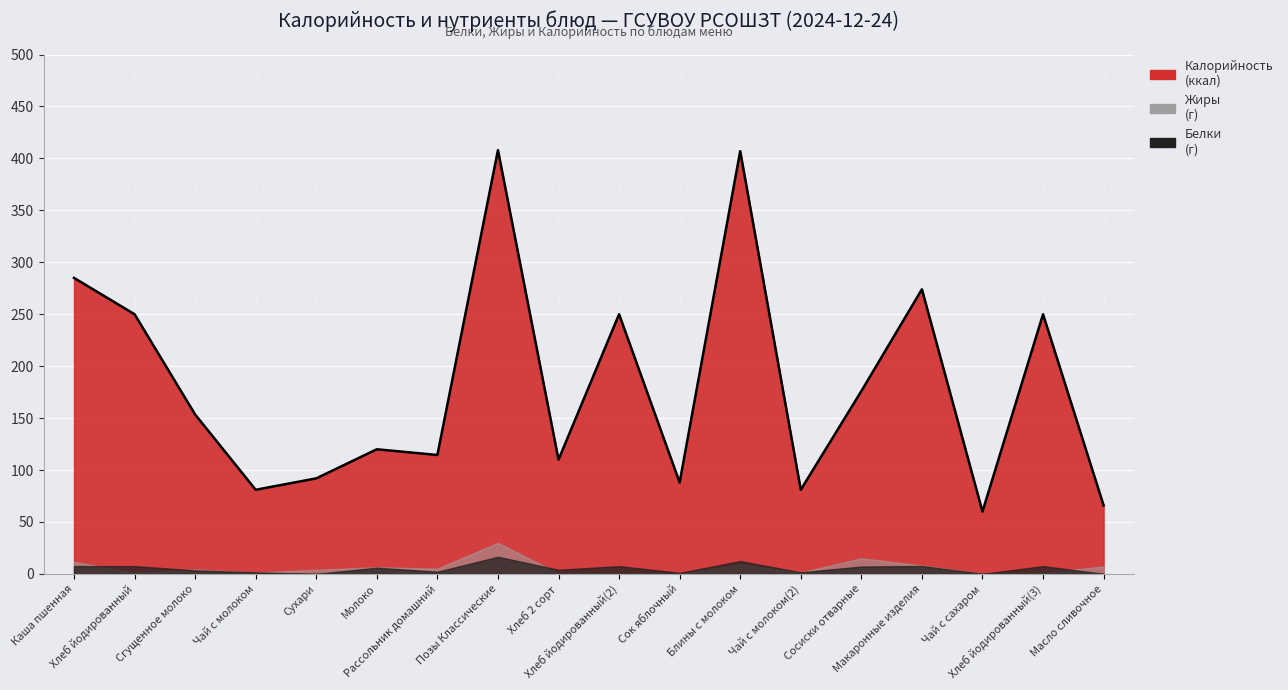

What is the sum of the Белки values at Сгущенное молоко and Сосиски отварные?

10.5